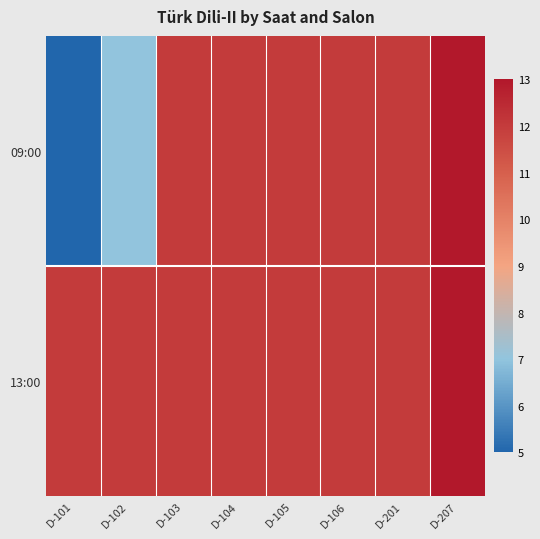

What is the spread (max minus min) of values at D-101?

7